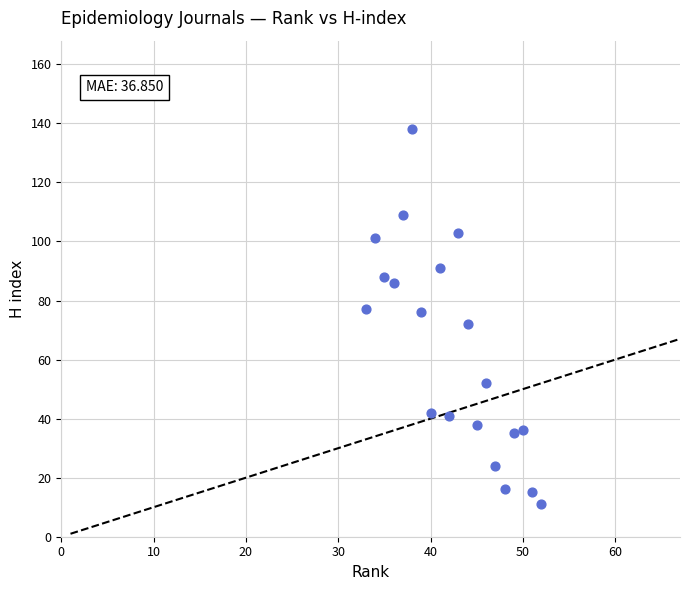

What is the range of Y values (max minus min)?

127